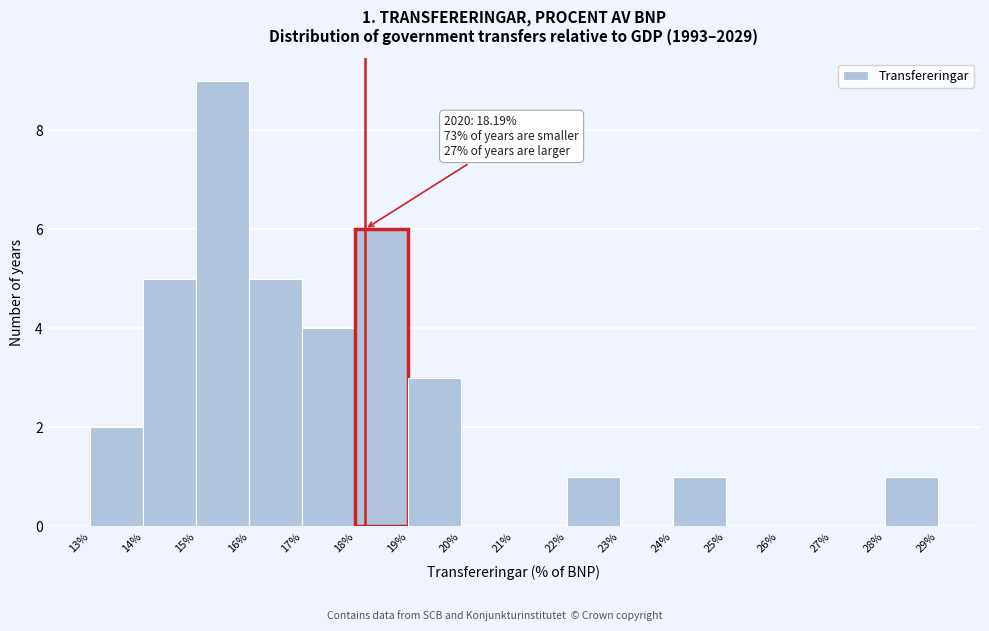

Over which range of the x-axis is the bar tallest?

15% to 16%